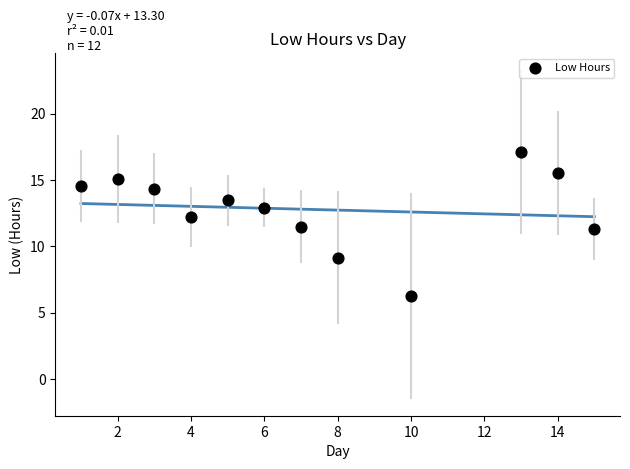

What is the average X value?

7.3